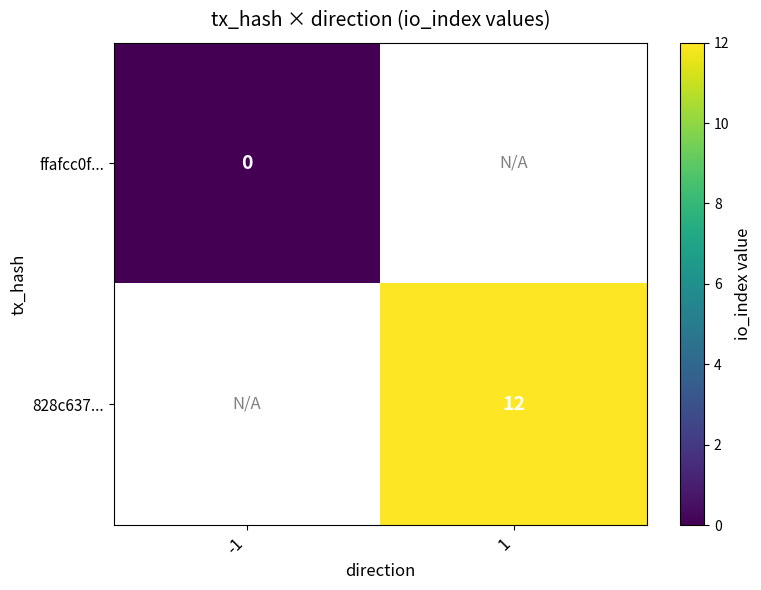

Is it true that 828c637... equals 3 at 1?

False